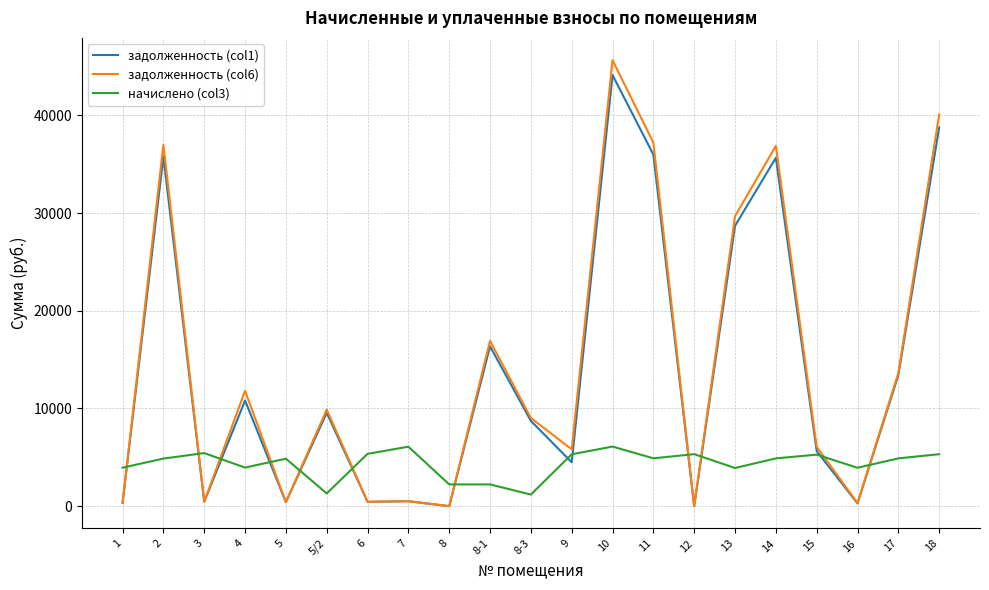

What is the sum of the задолженность (col1) values at 1 and 15?

5968.7